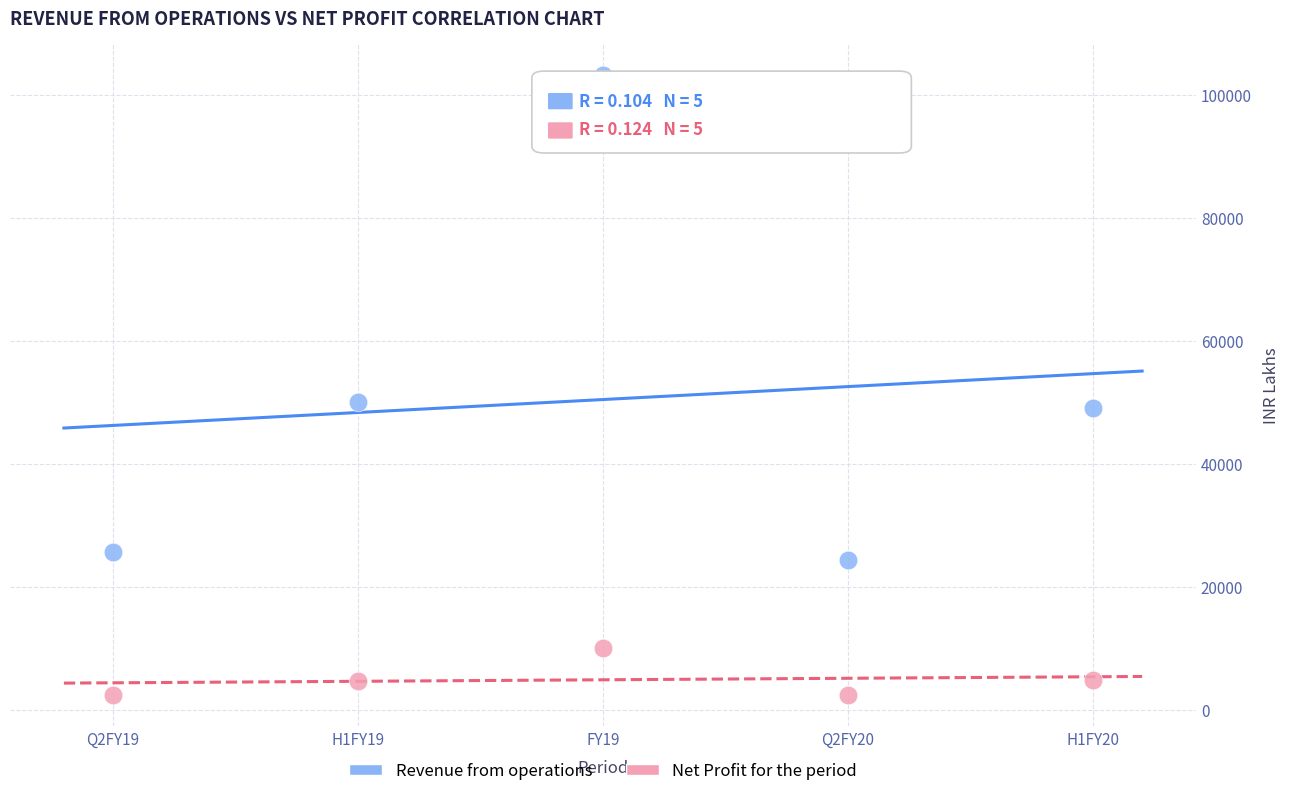

What are all the series names shown in the legend?

Revenue from operations, Net Profit for the period